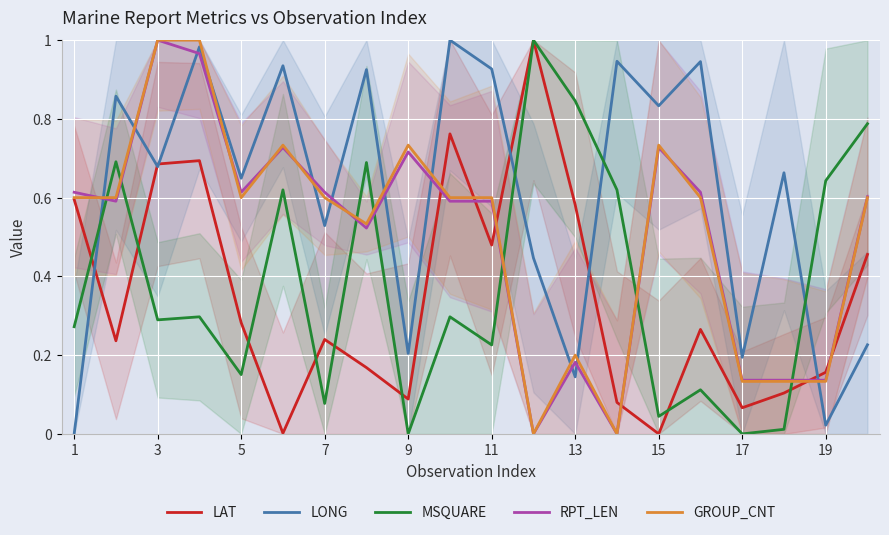

Is it true that RPT_LEN equals 0.6 at 11?

True